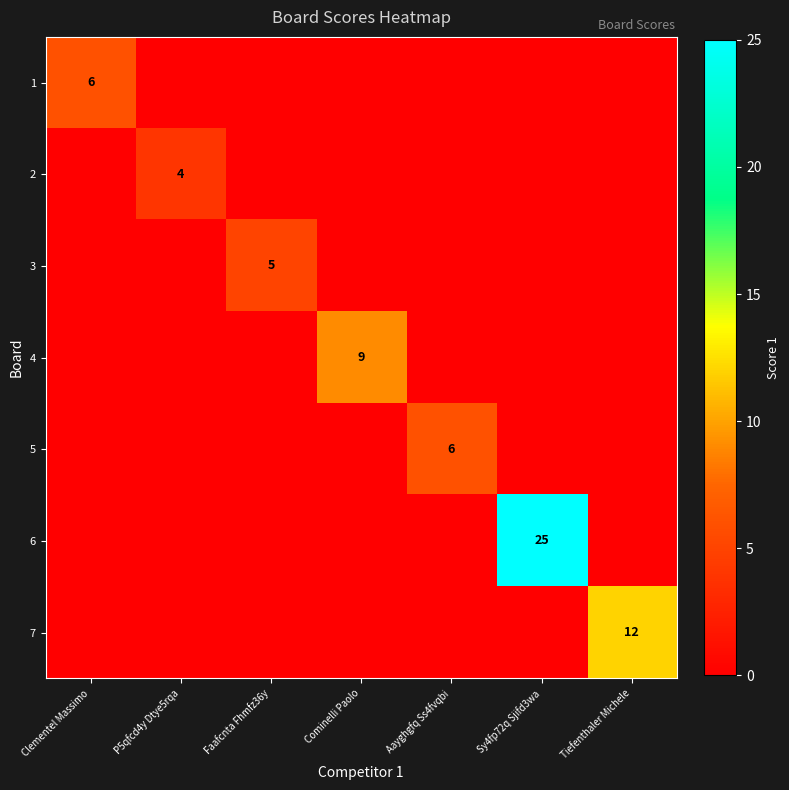

What is the spread (max minus min) of values at Clementel Massimo?

6